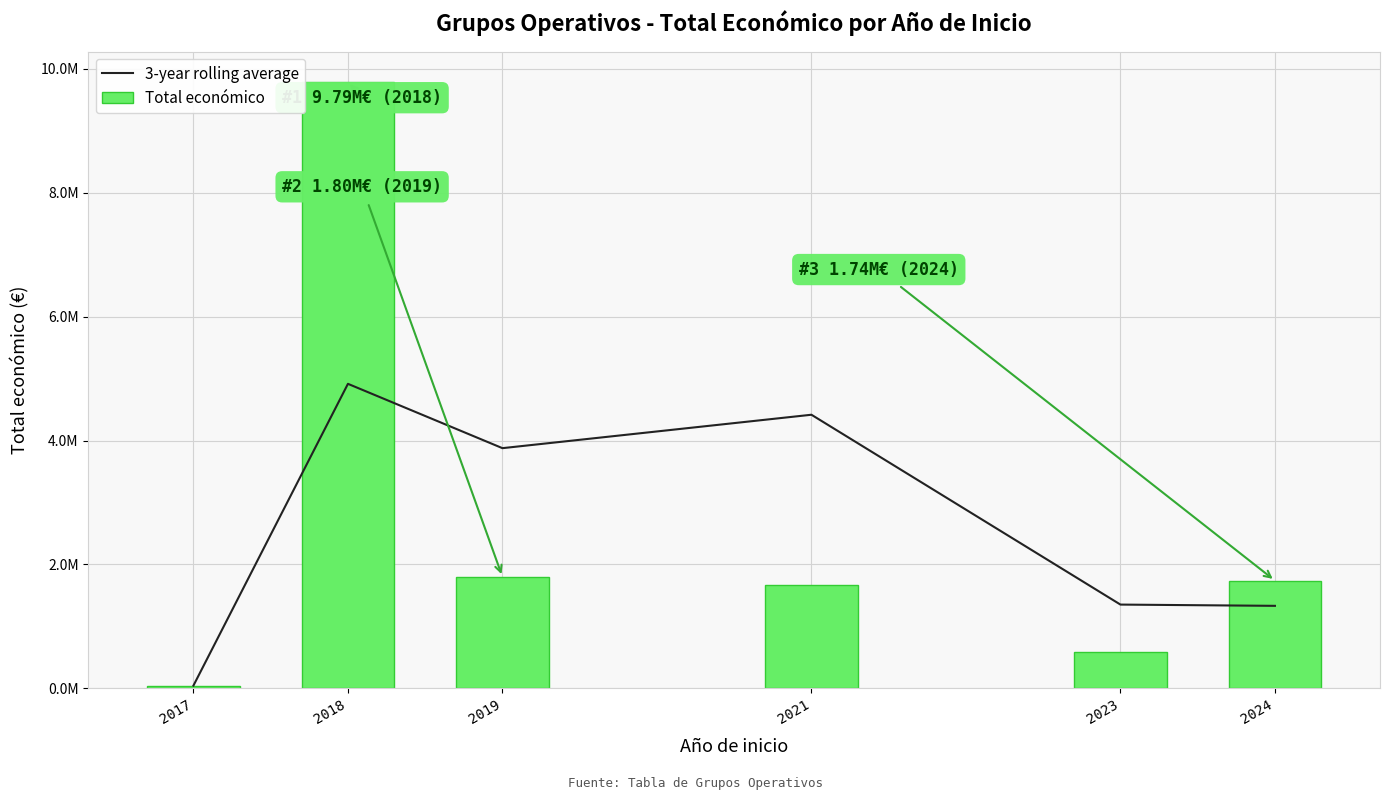

Does the chart contain any negative values?

No